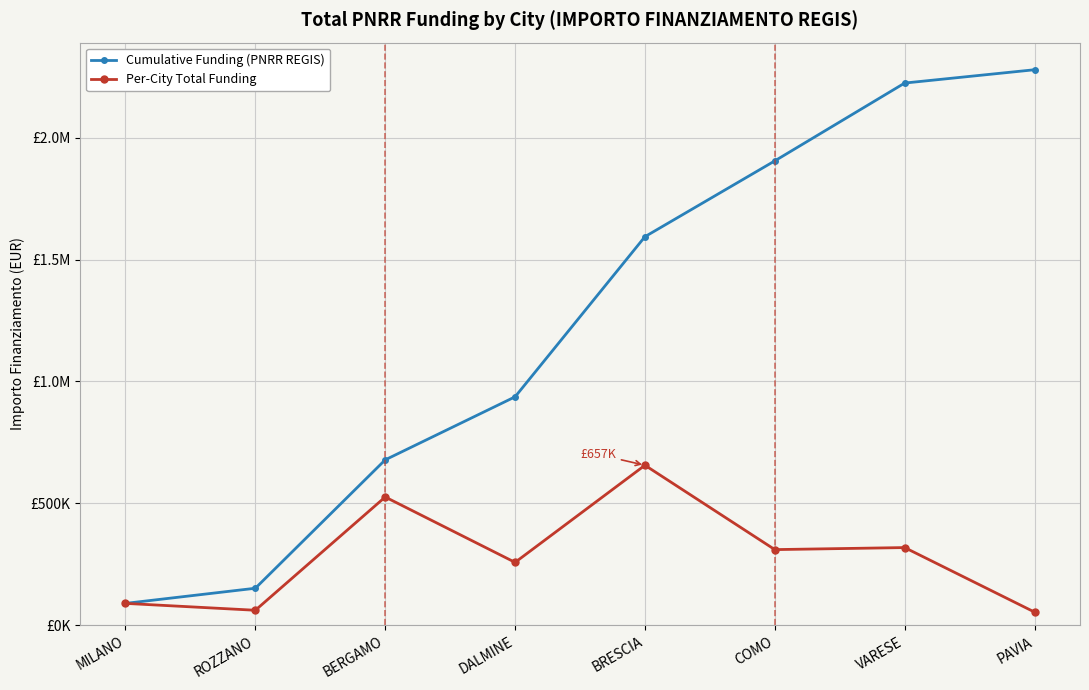

Which category has the highest value in the Per-City Total Funding series?

BRESCIA